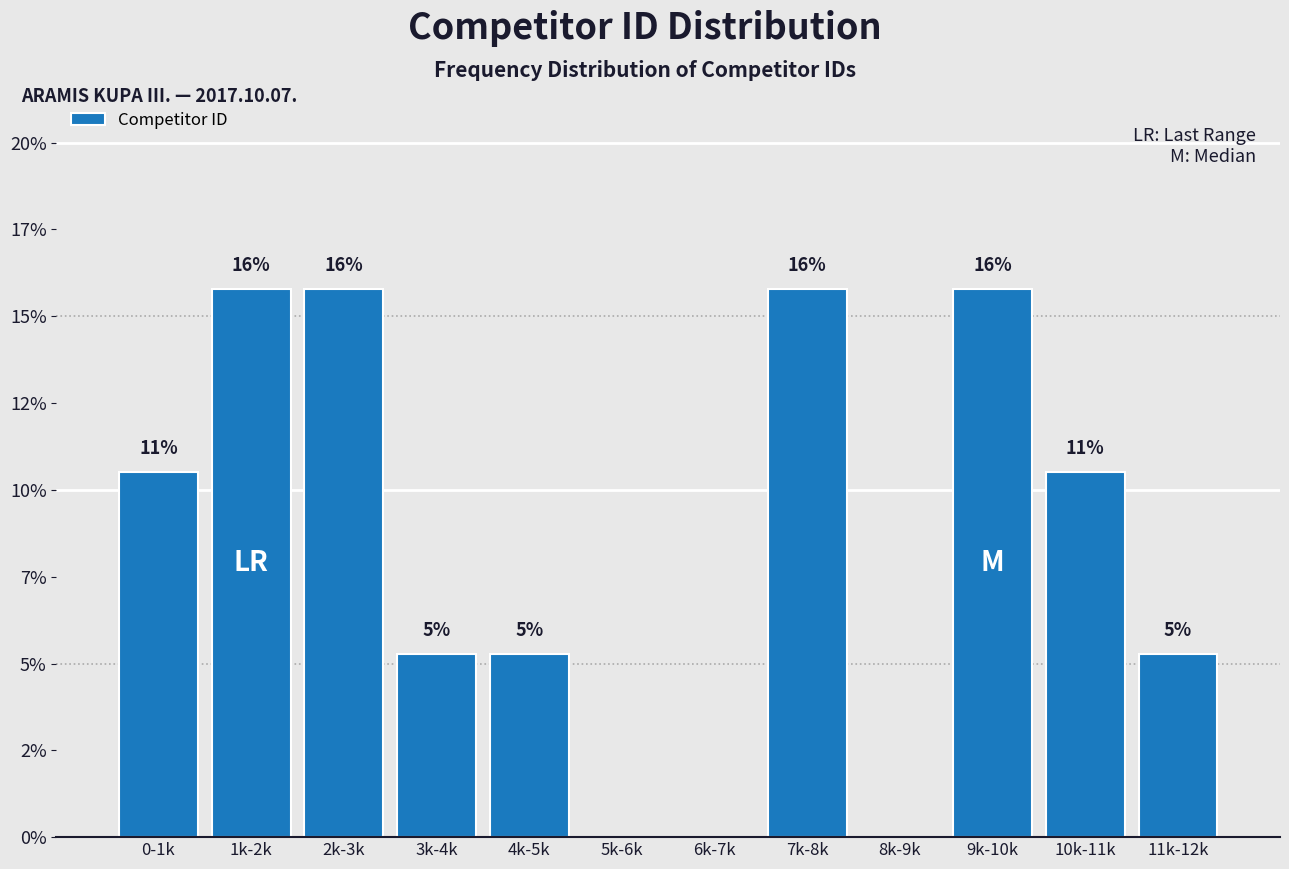

Are the bars horizontal?

No